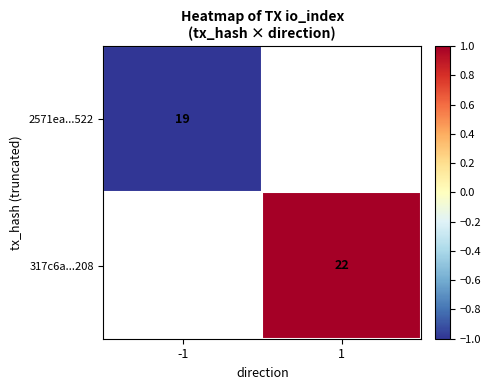

Is the value of 317c6a...208 at 1 greater than the value of 2571ea...522 at -1?

Yes